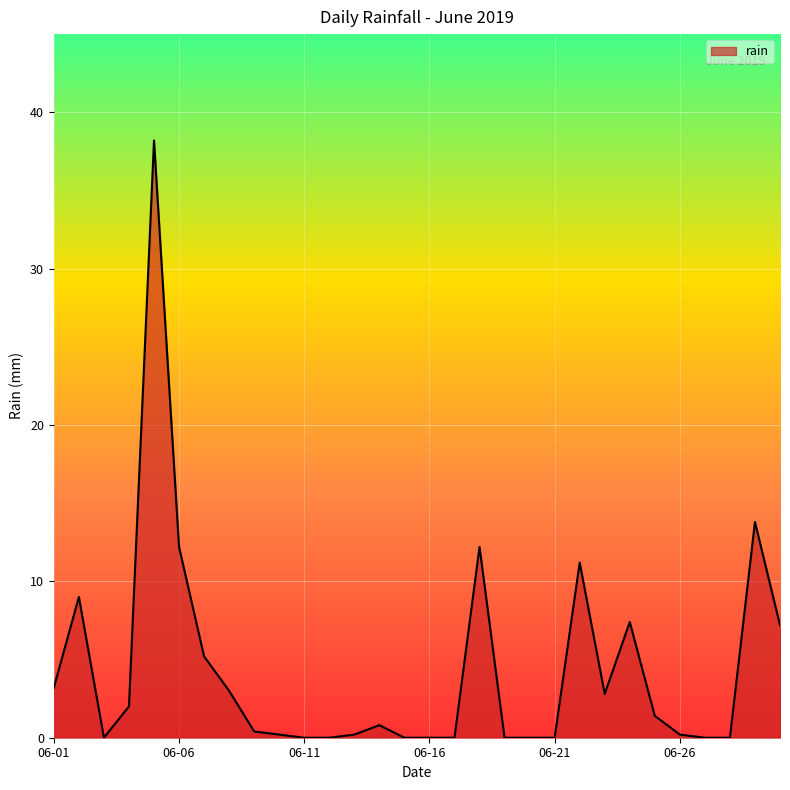

What is the maximum value shown in the chart?

38.2